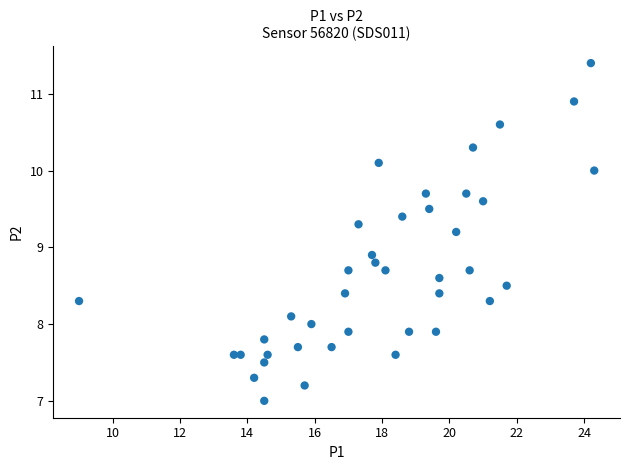

What is the range of X values (max minus min)?

15.3